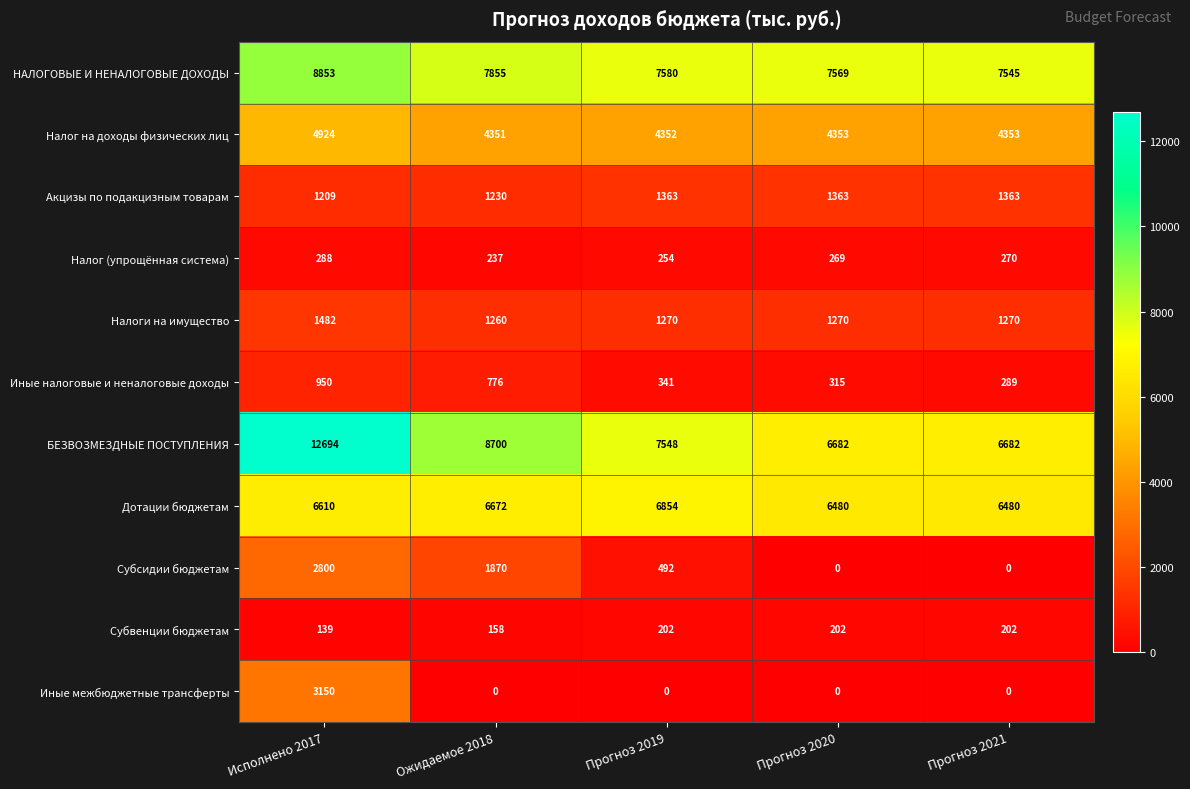

How many data points does each series have?

5